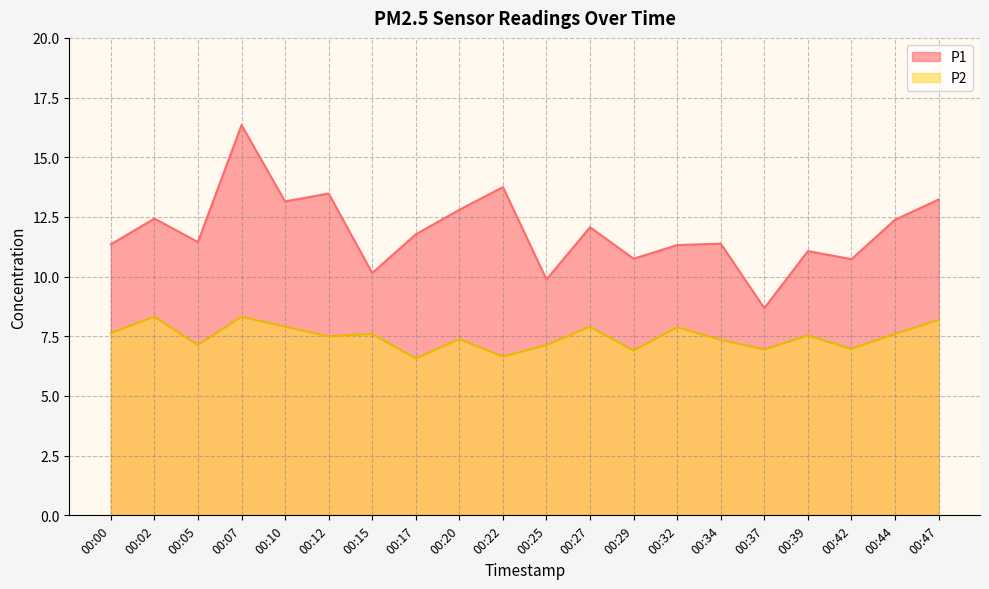

What is the sum of the P1 values at 00:05 and 00:02?

23.9